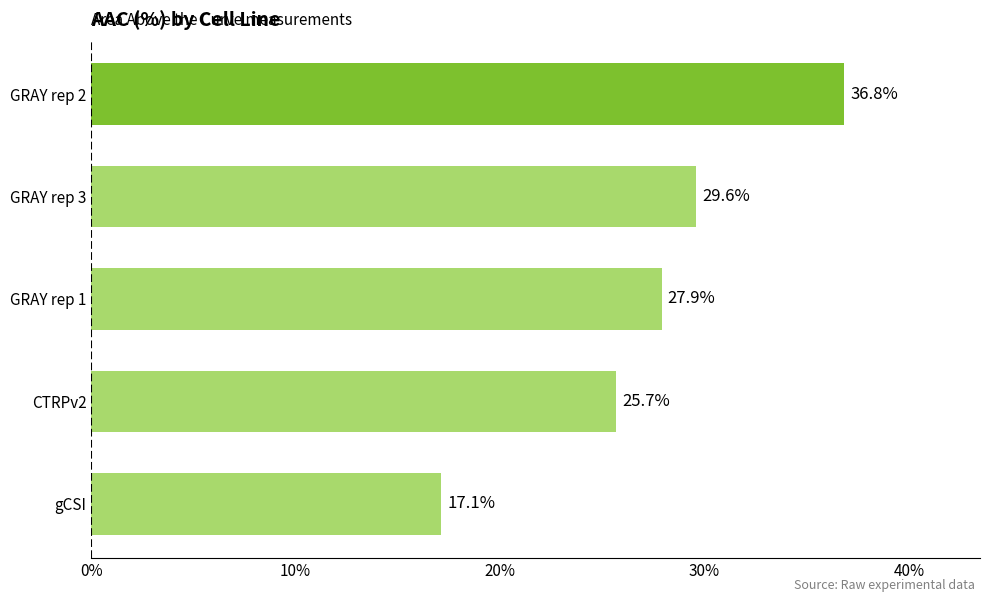

Count the number of values greater than 27.

3